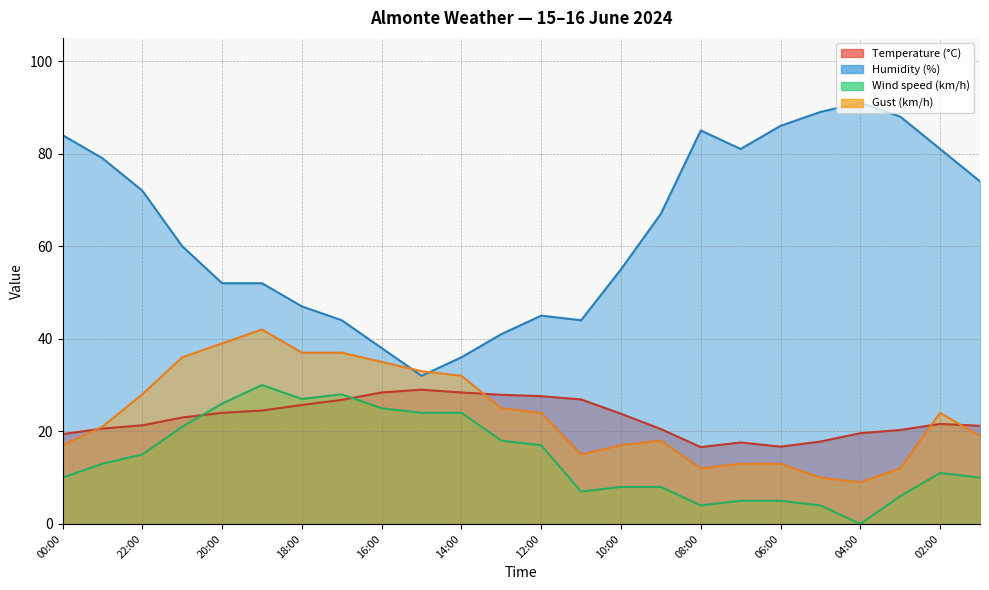

Rank the series at 07:00 from highest to lowest value.

Humidity (%), Temperature (°C), Gust (km/h), Wind speed (km/h)